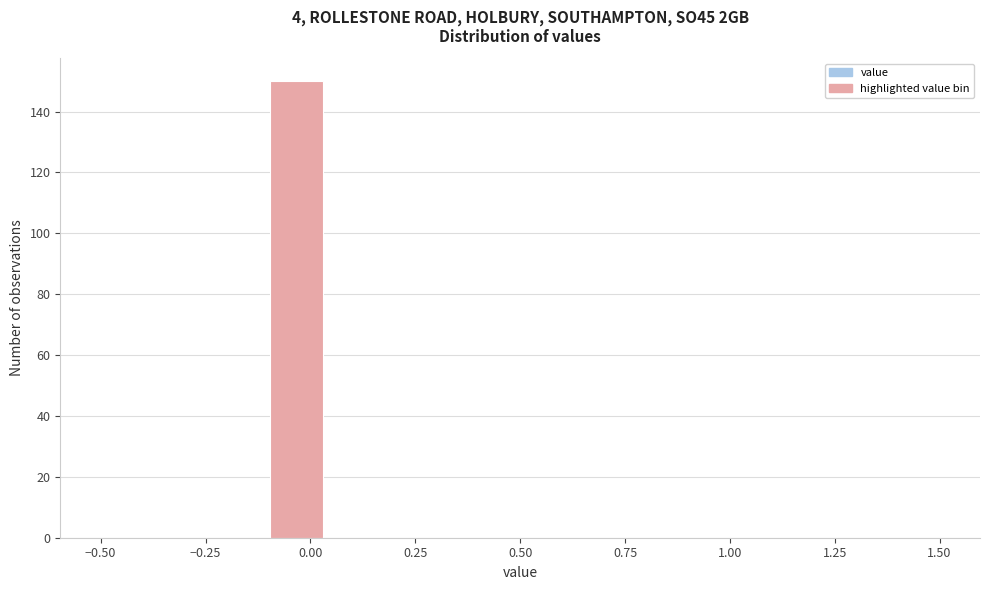

Read against the x-axis, roughly where is the centre of the tallest bar?

-0.05